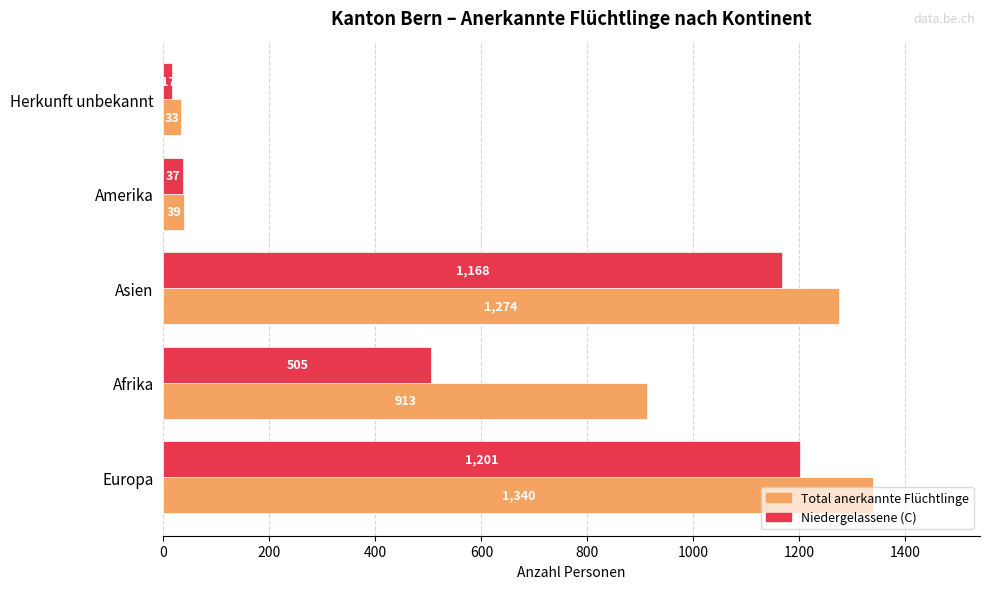

Rank the series by their maximum value, from highest to lowest.

Total anerkannte Flüchtlinge, Niedergelassene (C)